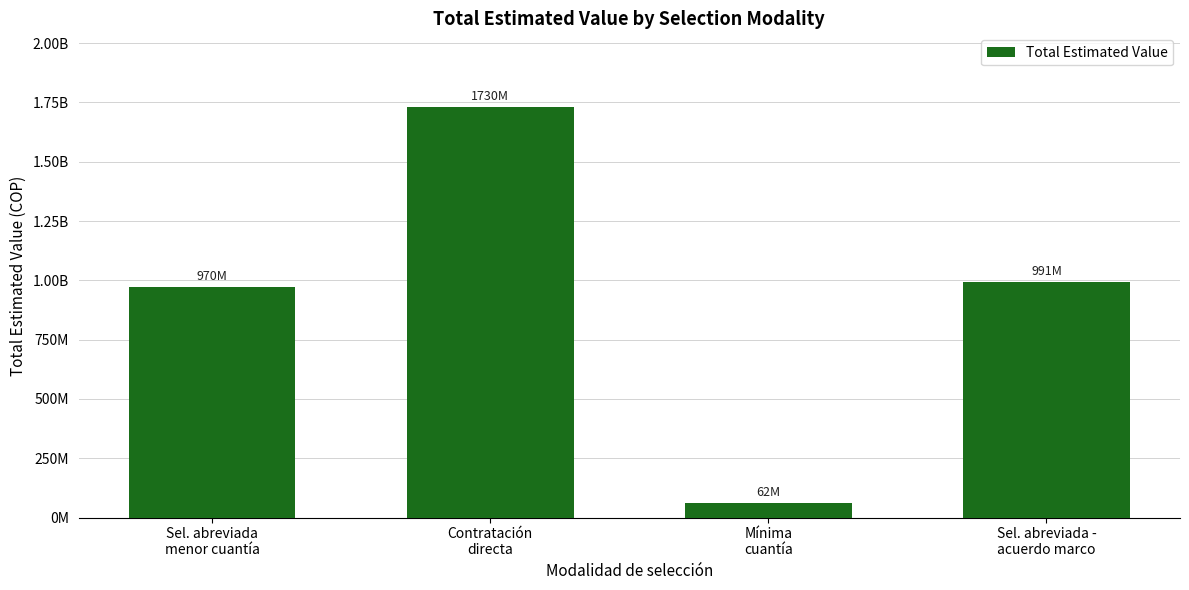

Are the bars horizontal?

No